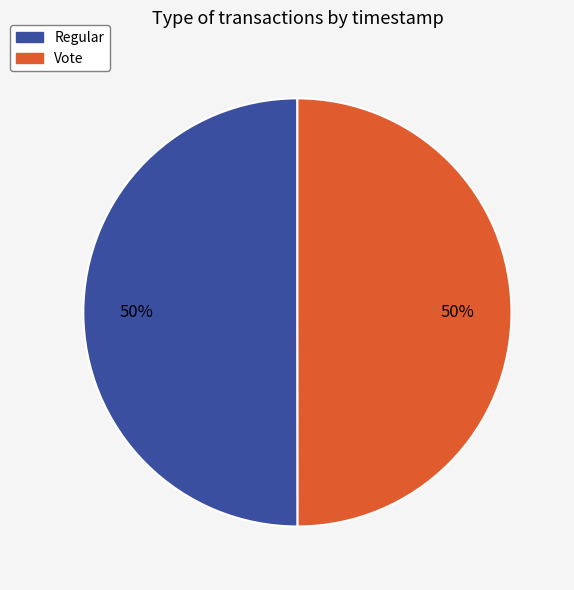

To the nearest percent, what portion does Regular represent?

50%